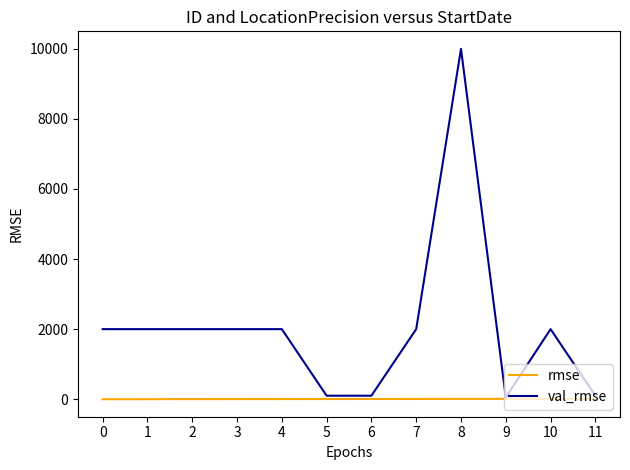

What is the maximum value shown in the chart?

10000